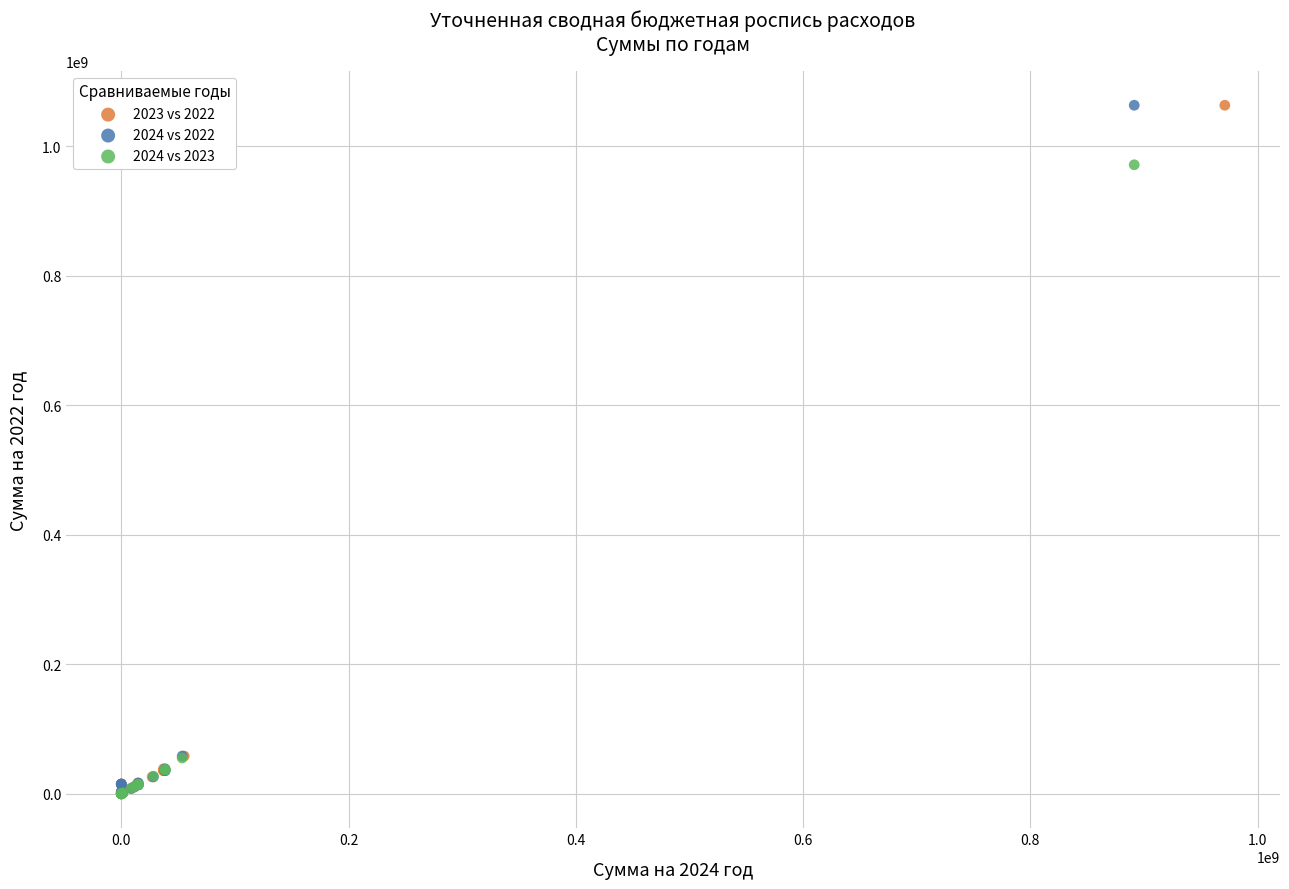

What are all the series names shown in the legend?

2023 vs 2022, 2024 vs 2022, 2024 vs 2023